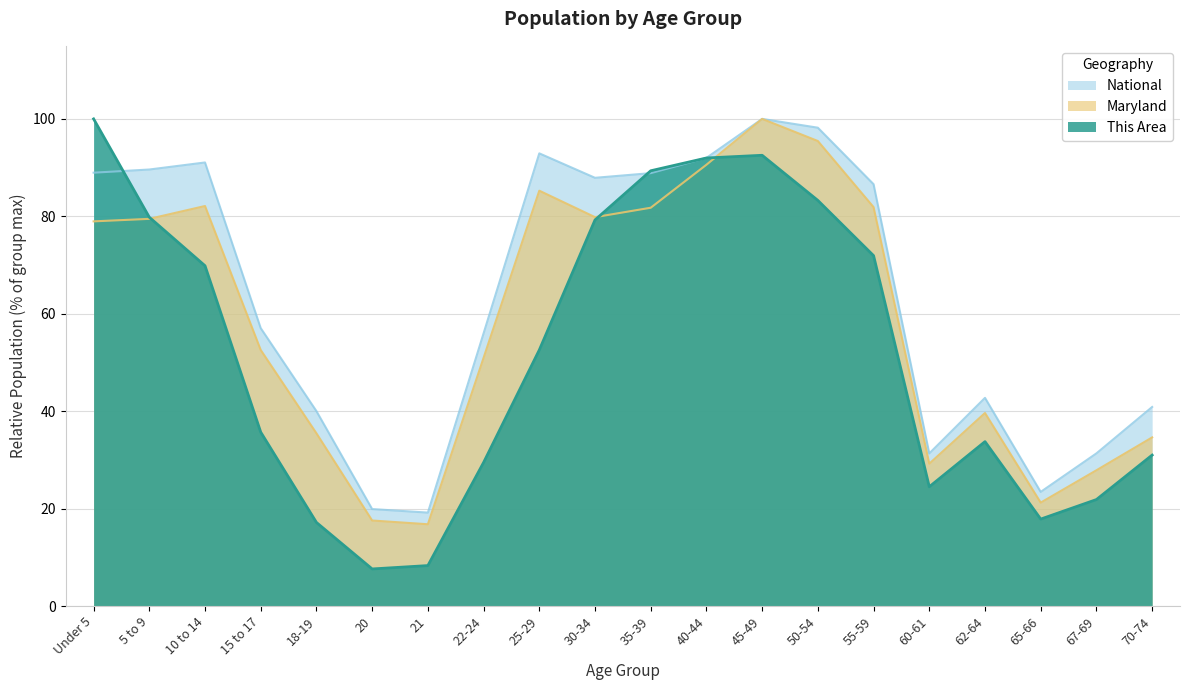

What is the spread (max minus min) of values at 60-61?

6.8